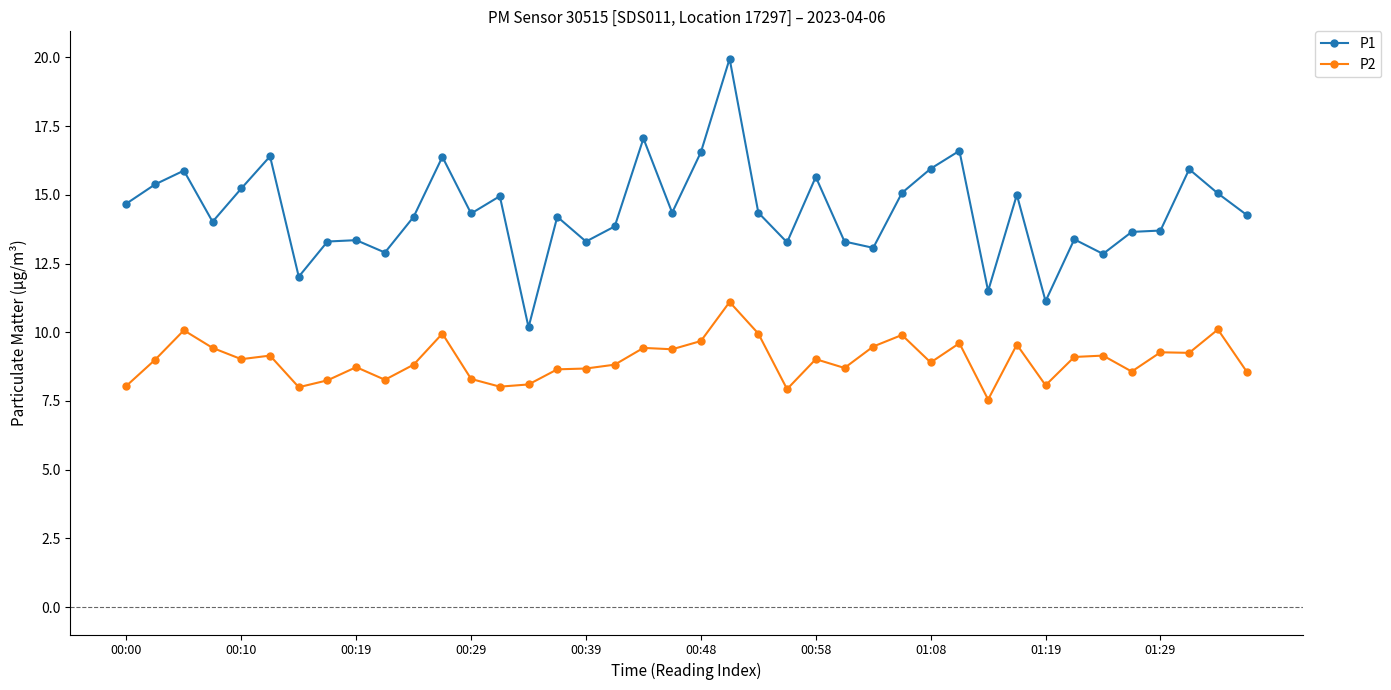

Rank the series by their maximum value, from highest to lowest.

P1, P2